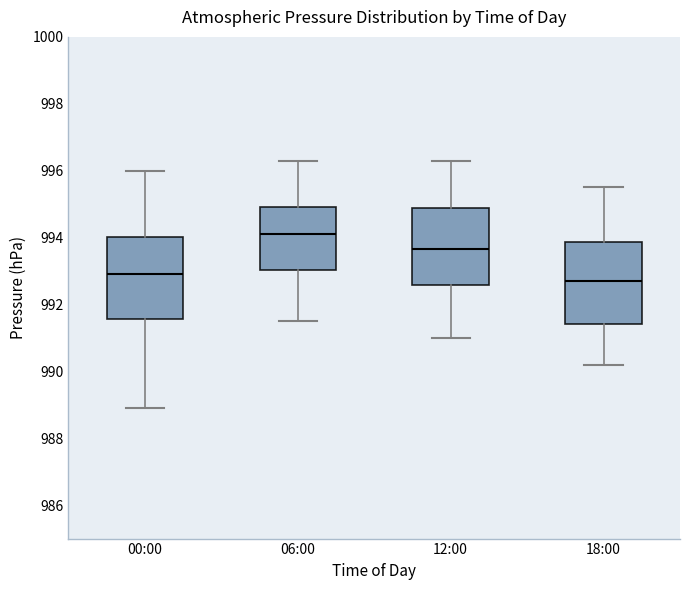

Reading left to right, read every box against the y-axis: the position of its median line, the range the box covers, and the ends of its whiskers. The values are not printed on the chart, so give them approximately, as read against the axis.

00:00: median 993.0, box 991.6 to 994.0, whiskers 989.0 to 996.0
06:00: median 994.2, box 993.0 to 995.0, whiskers 991.6 to 996.4
12:00: median 993.6, box 992.6 to 994.8, whiskers 991.0 to 996.4
18:00: median 992.8, box 991.4 to 993.8, whiskers 990.2 to 995.6